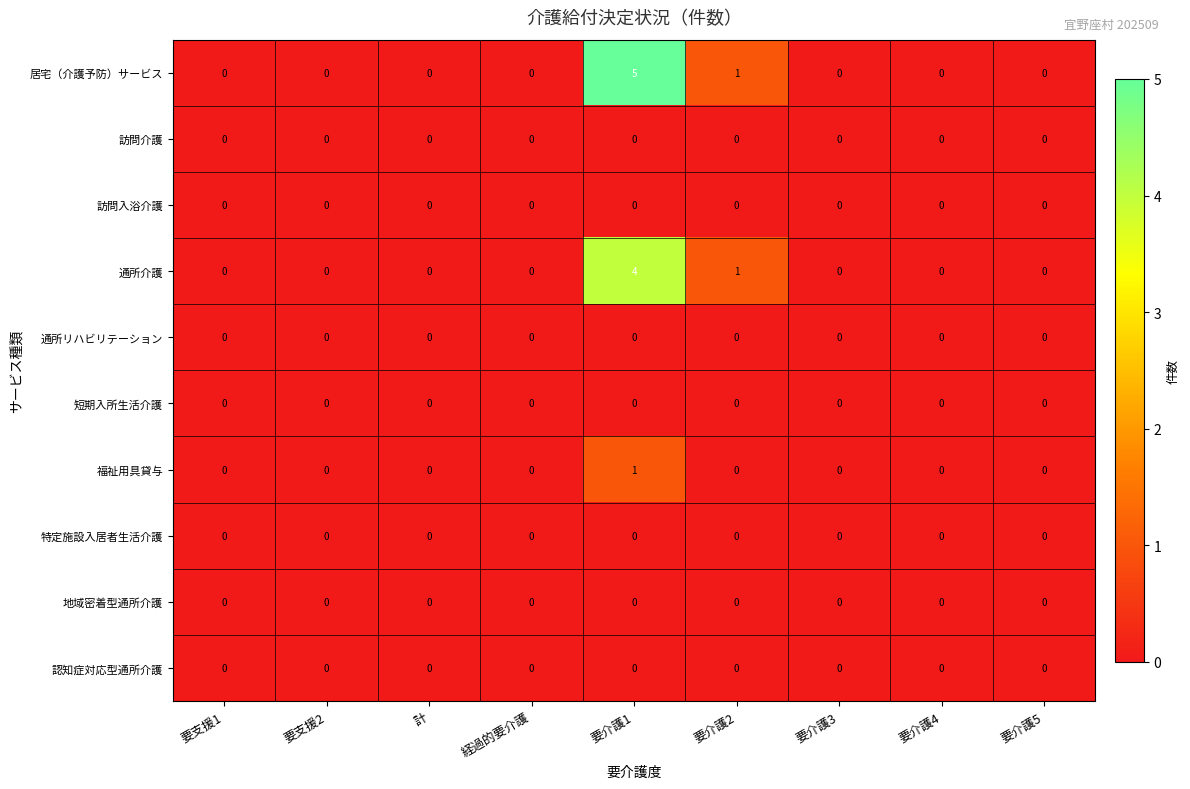

The 通所介護 series shows 0 at 計. True or false?

True